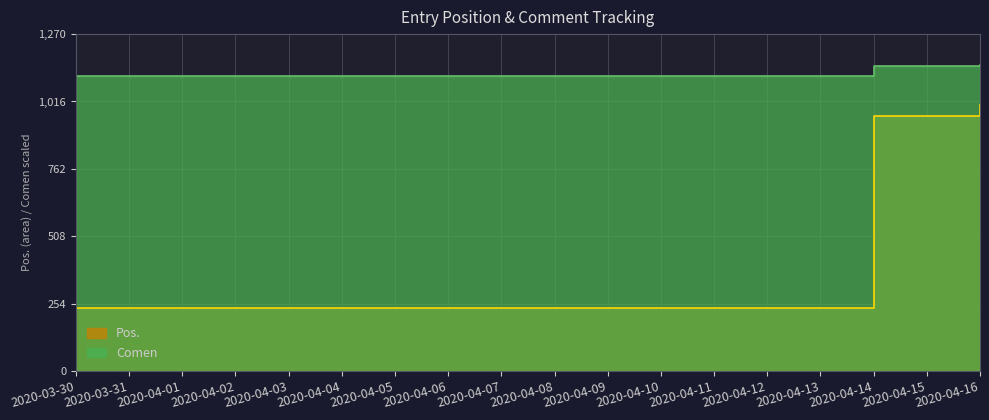

What position from the left is 2020-03-30?

1